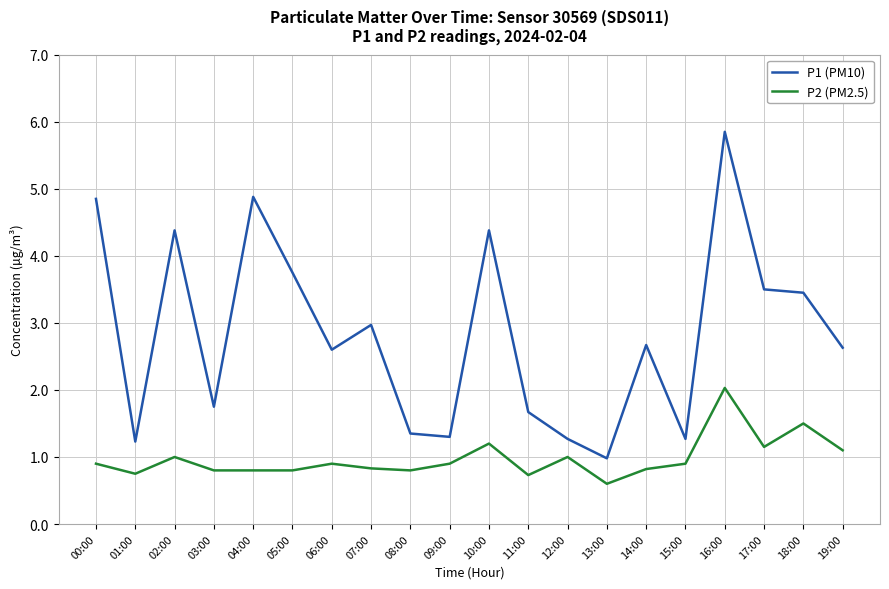

Does the chart have visible grid lines?

Yes